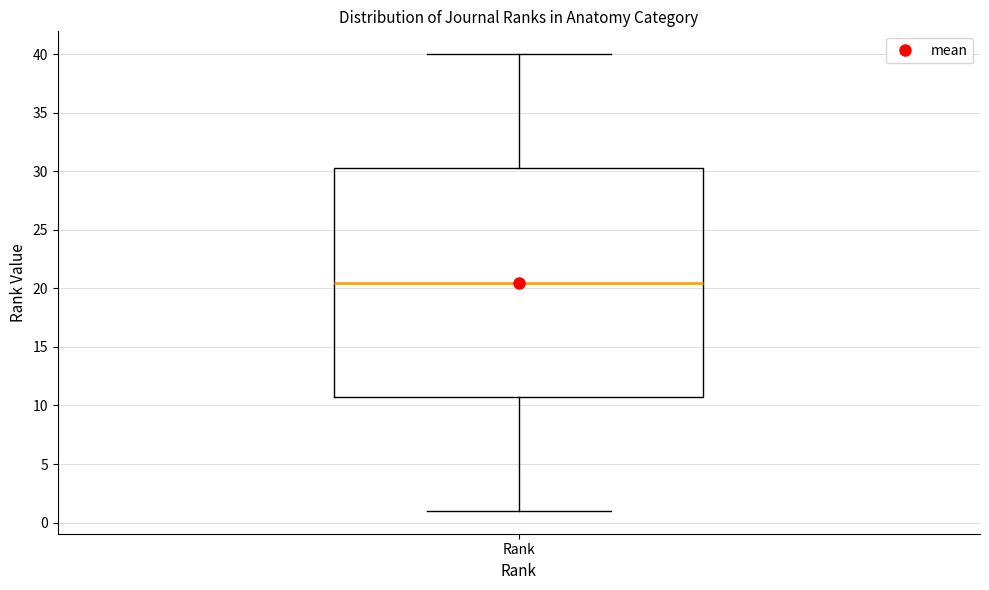

Transcribe this box plot: give where the median line is, the range the box spans, and where the two whiskers end, as read against the y-axis. The values are not printed on the chart, so give them approximately, as read against the axis.

median 20.5, box 11.0 to 30.5, whiskers 1.0 to 40.0